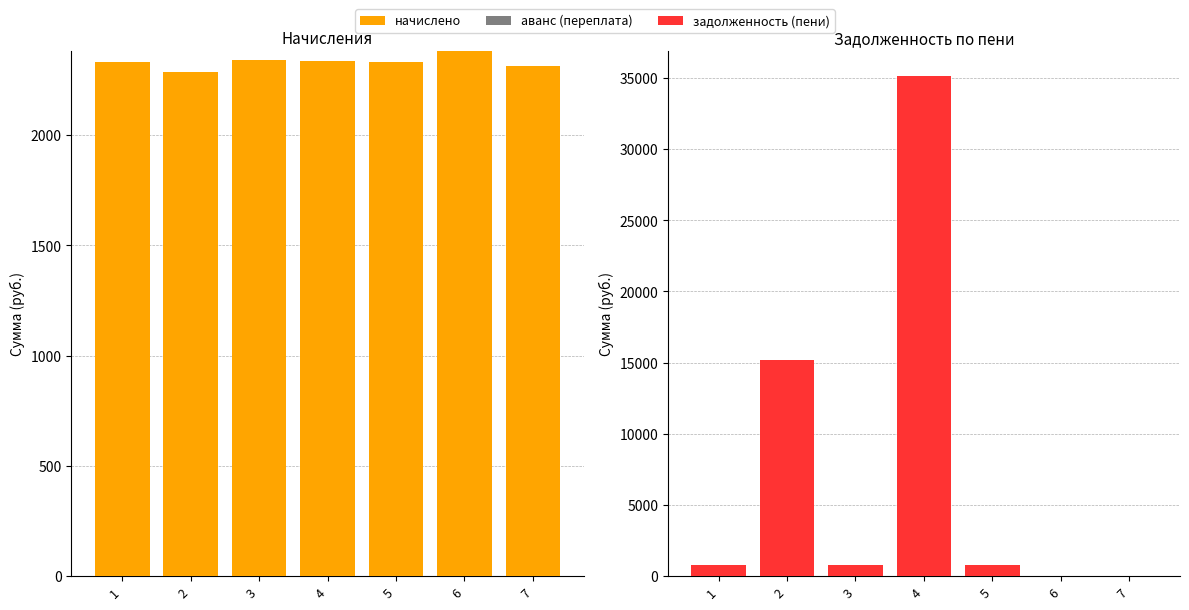

Between 3 and 6, which is larger?

6